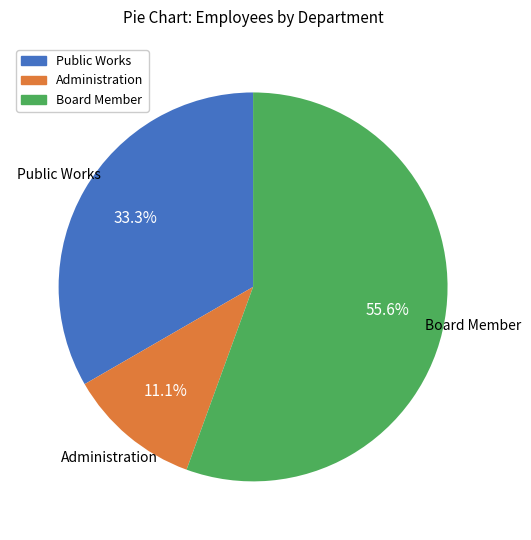

To the nearest percent, what is the difference between the largest and smallest slice percentages?

44%